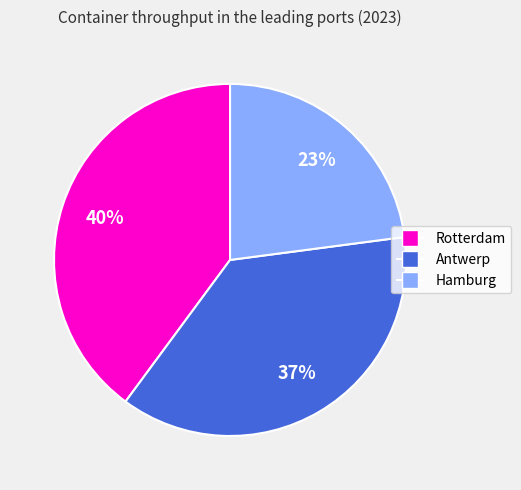

Is Rotterdam the majority of the pie?

No